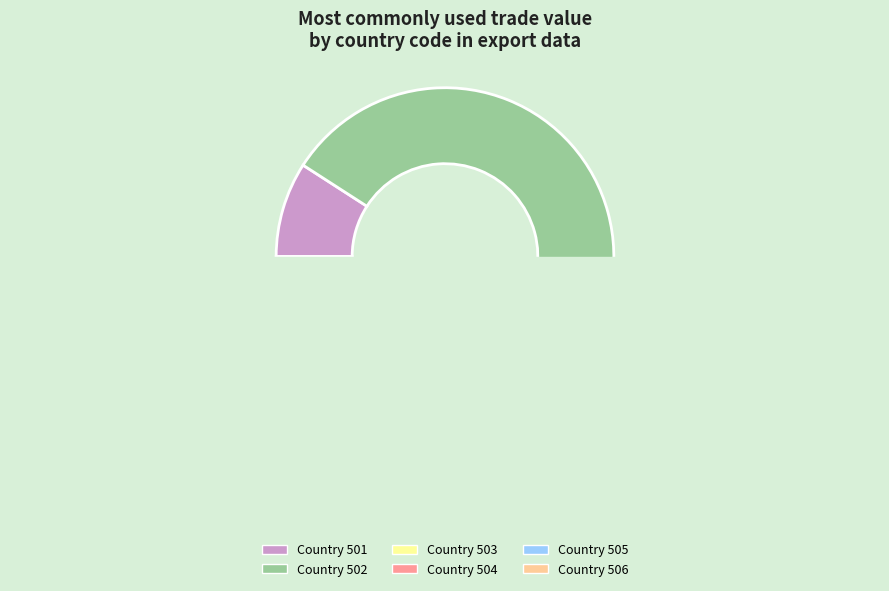

What is the change in value from 501 to 505?

-8764